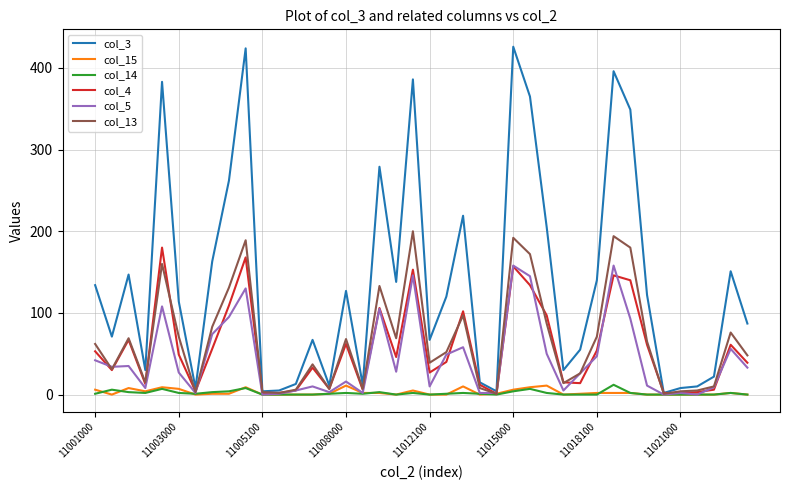

Which series has the largest total across all categories?

col_3